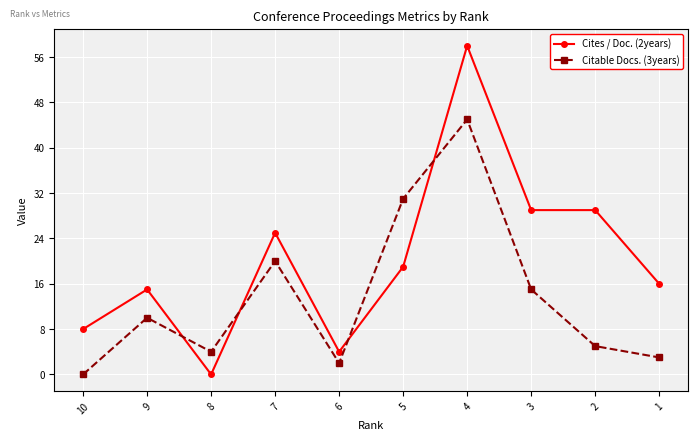

At how many categories does at least one series exceed 13?

7